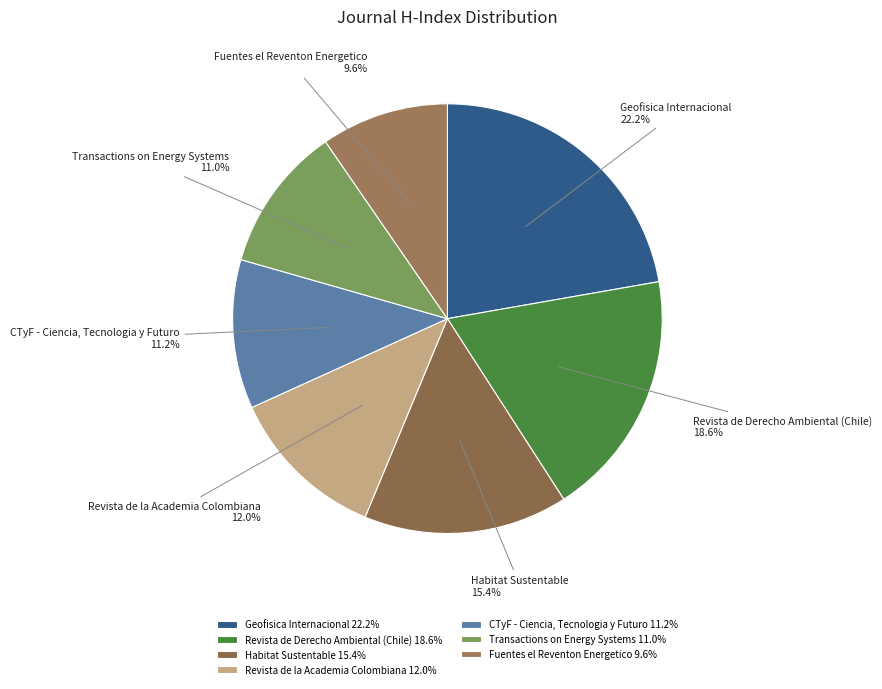

How many slices are in this pie chart?

7